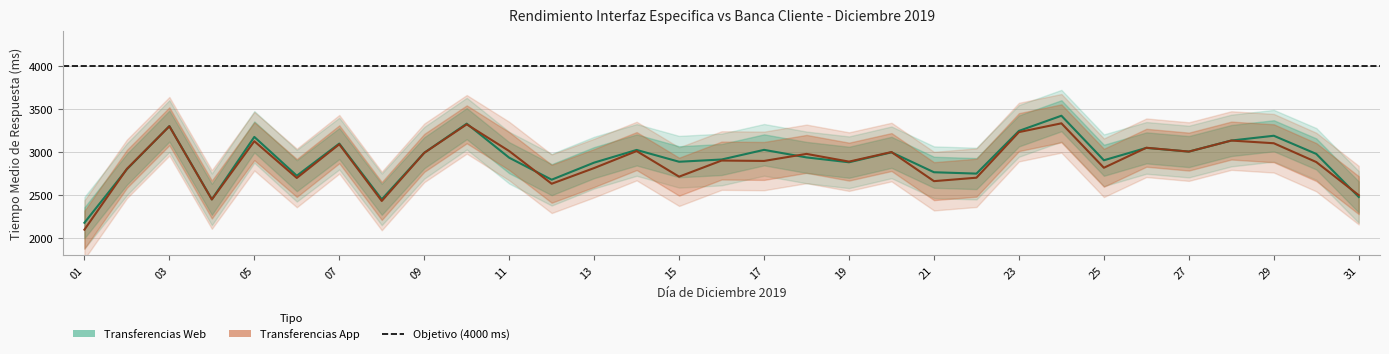

What is the value of the Transferencias App point at the 26th from the left?

3049.4